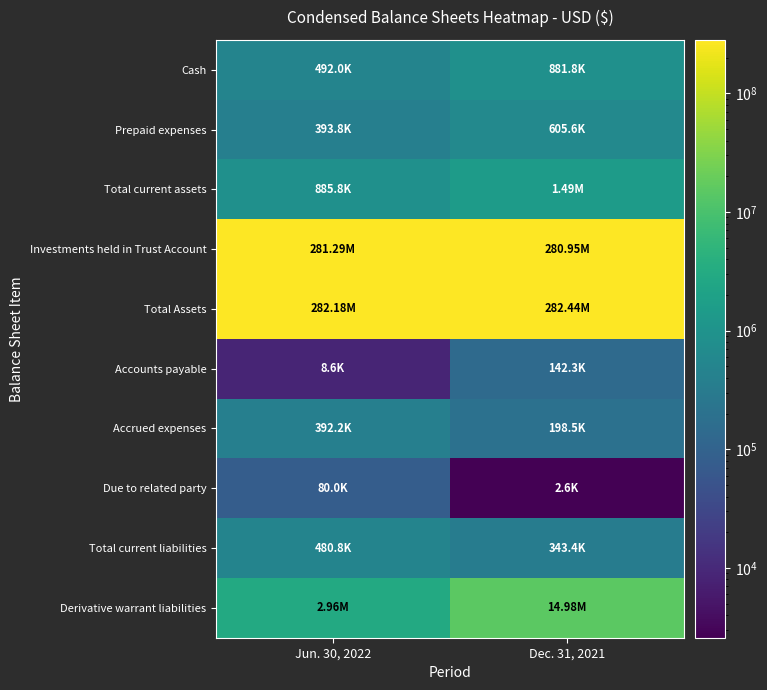

Which series has the widest spread of values?

Derivative warrant liabilities